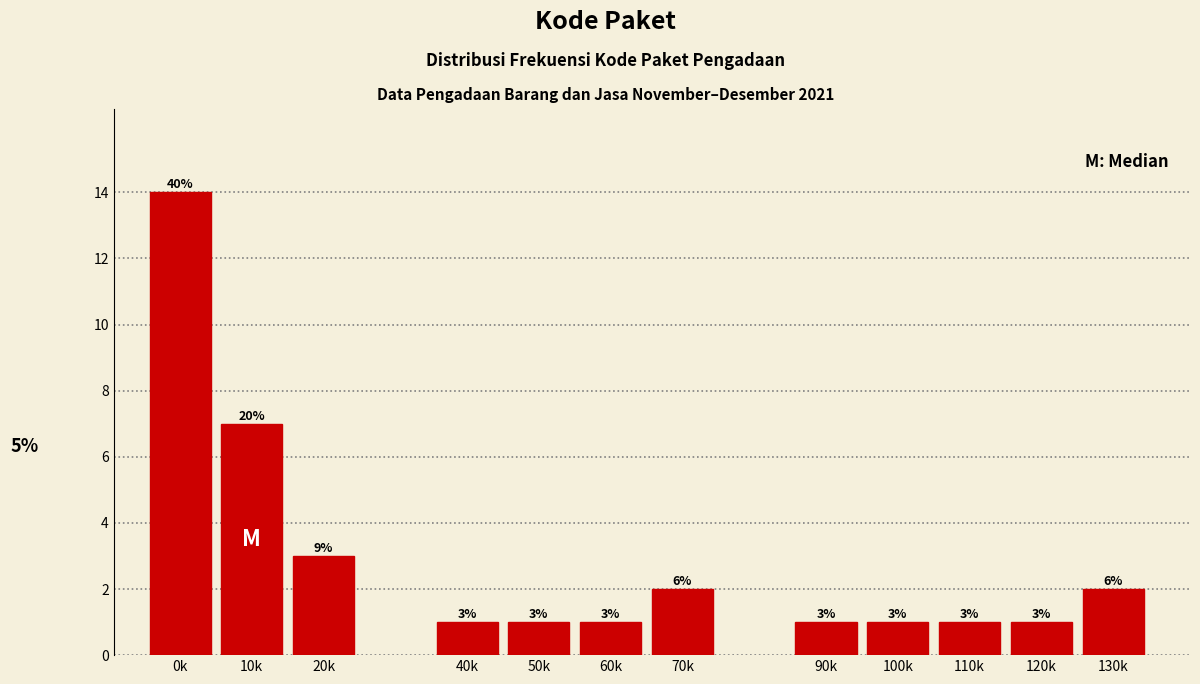

Reading left to right, transcribe all the data shown in this chart.

0k=14	10k=7	20k=3	40k=1	50k=1	60k=1	70k=2	90k=1	100k=1	110k=1	120k=1	130k=2